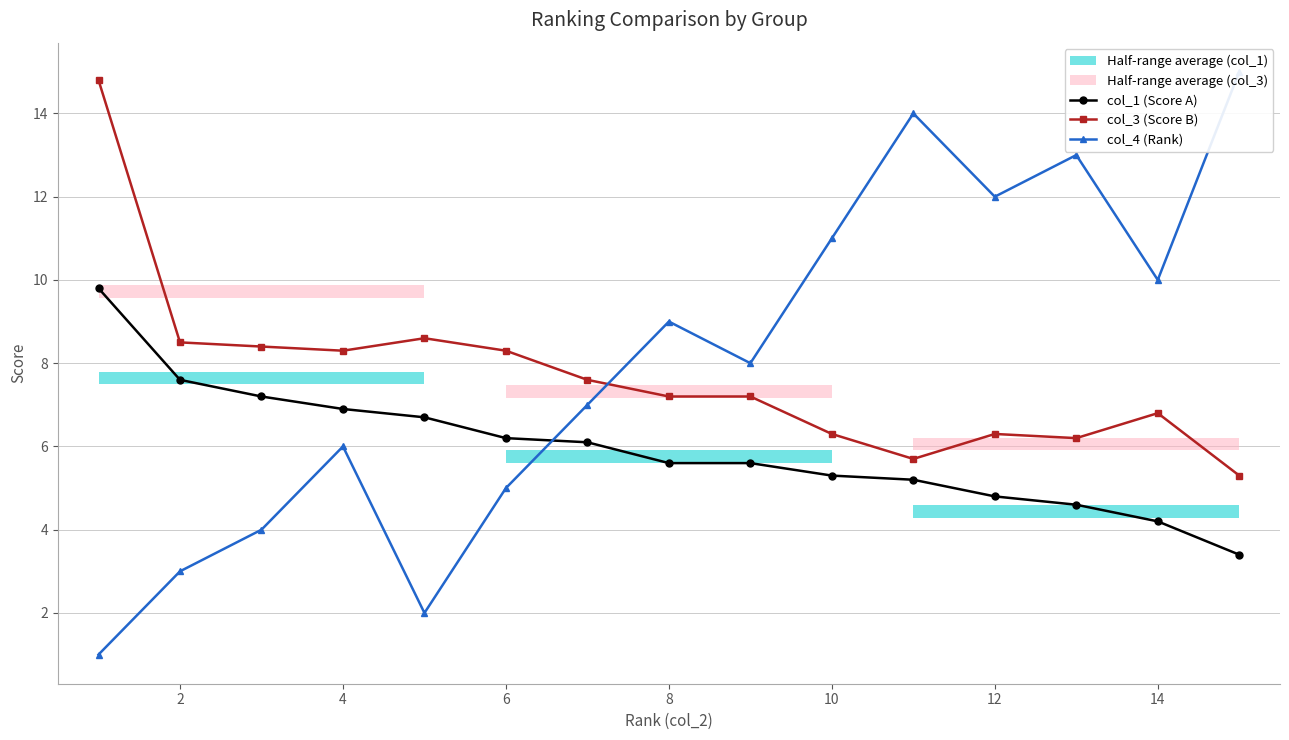

How many interior local peaks does the col_3 (Score B) series have?

3